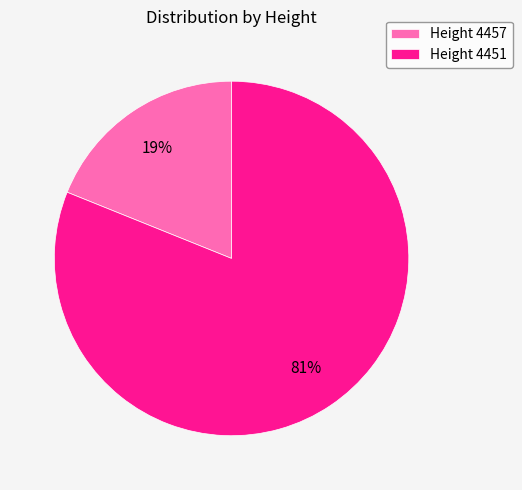

Which category has the biggest portion of the pie?

Height 4451